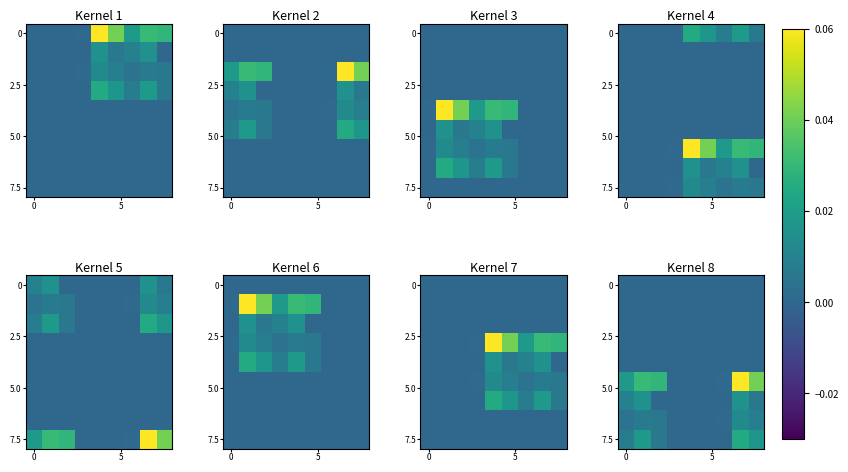

The row_0 series shows 0.0 at 8. True or false?

True